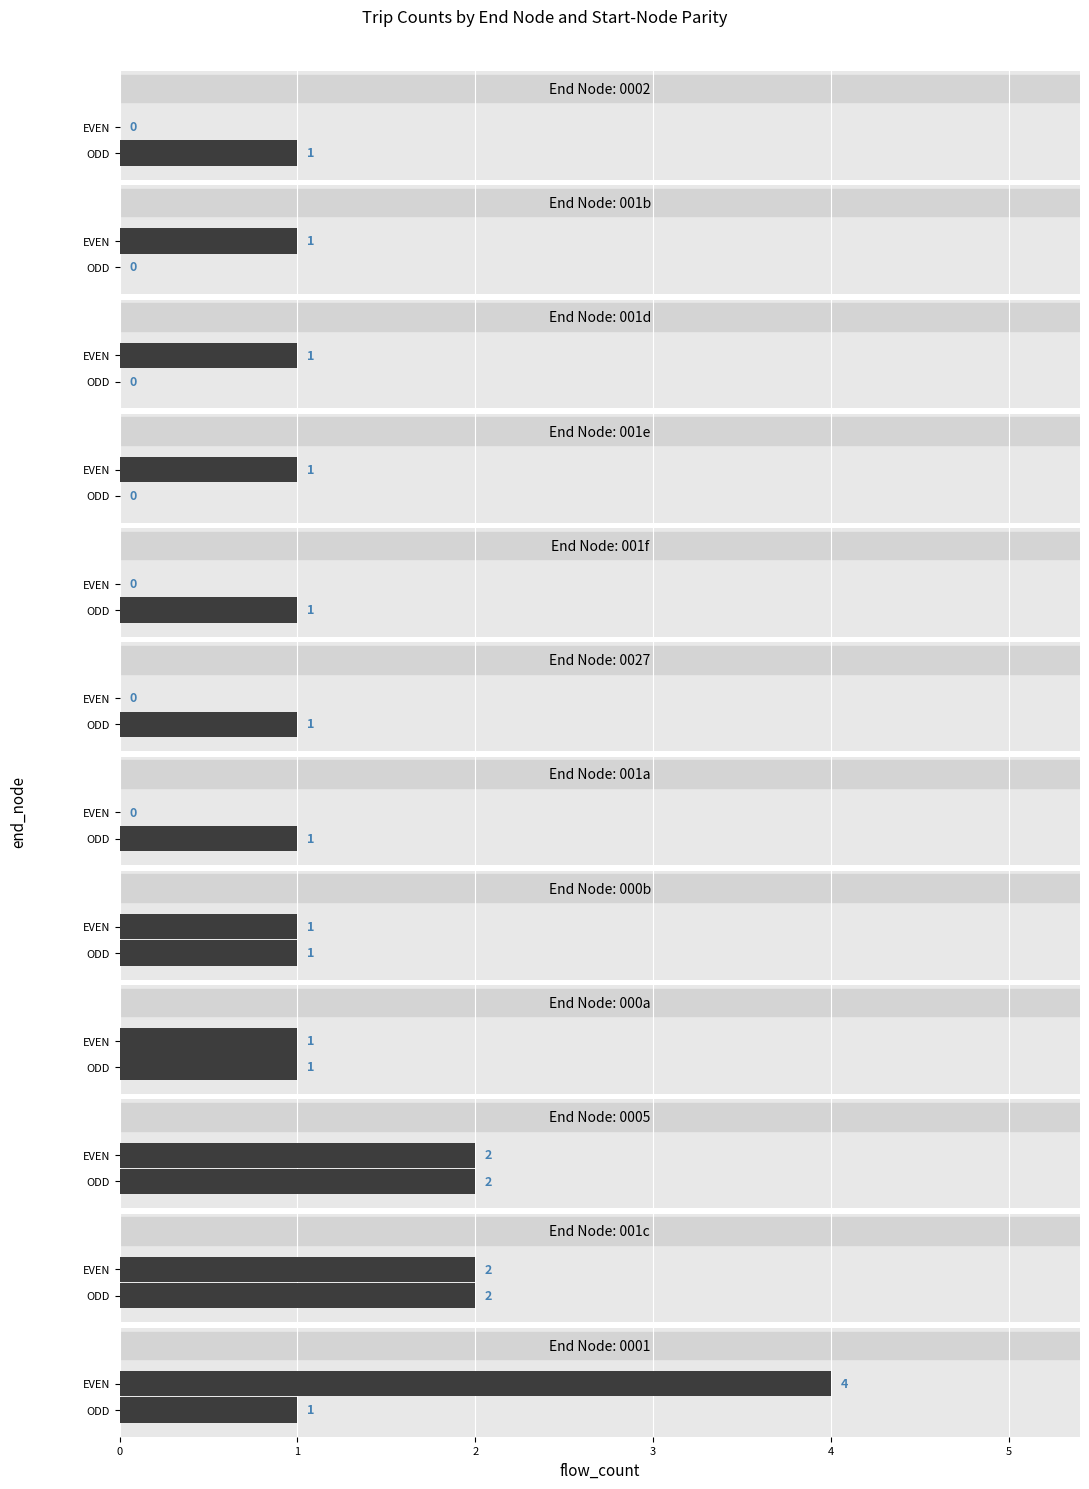

What is the value of the count bar at the 5th from the left?

4